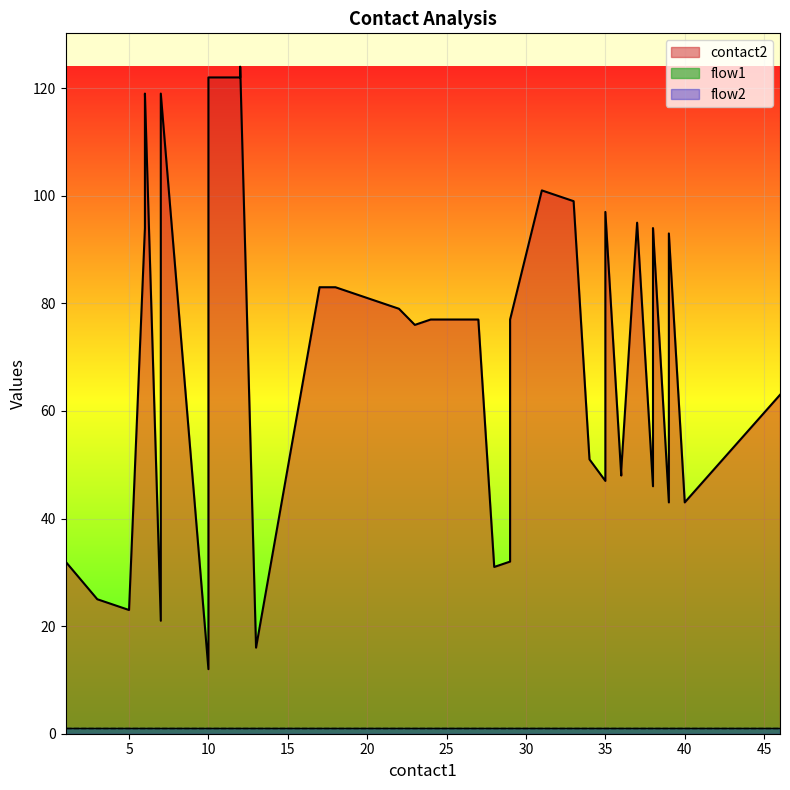

Rank the series by their maximum value, from lowest to highest.

flow1, flow2, contact2